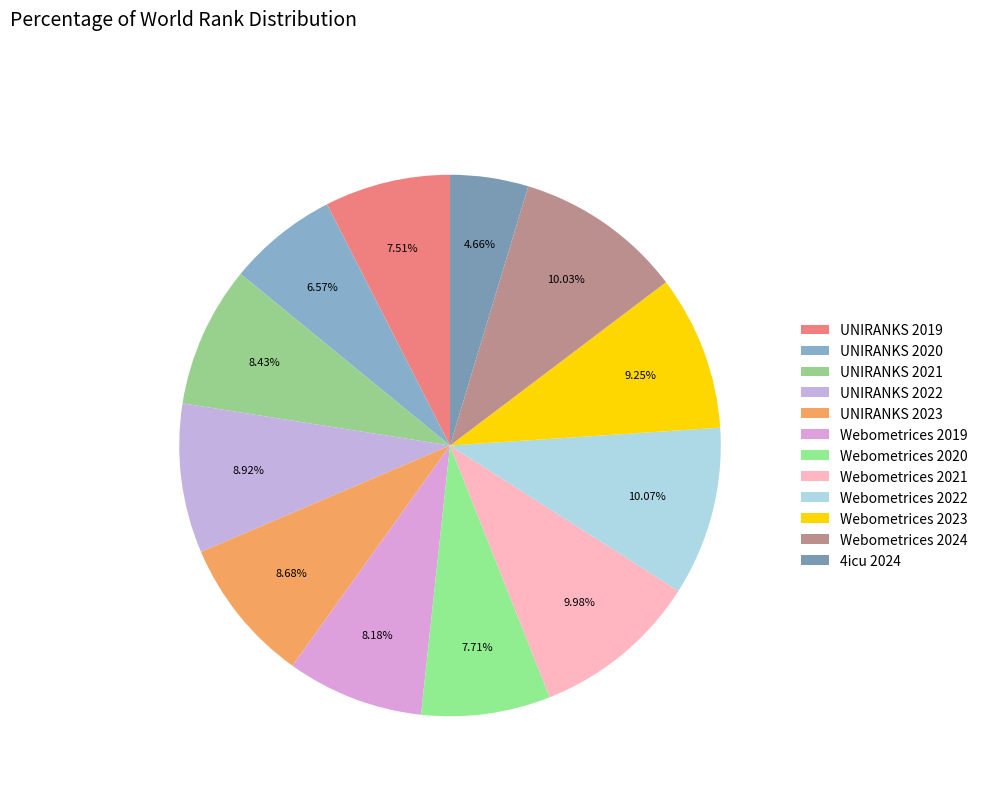

Count the number of slices in the pie.

12